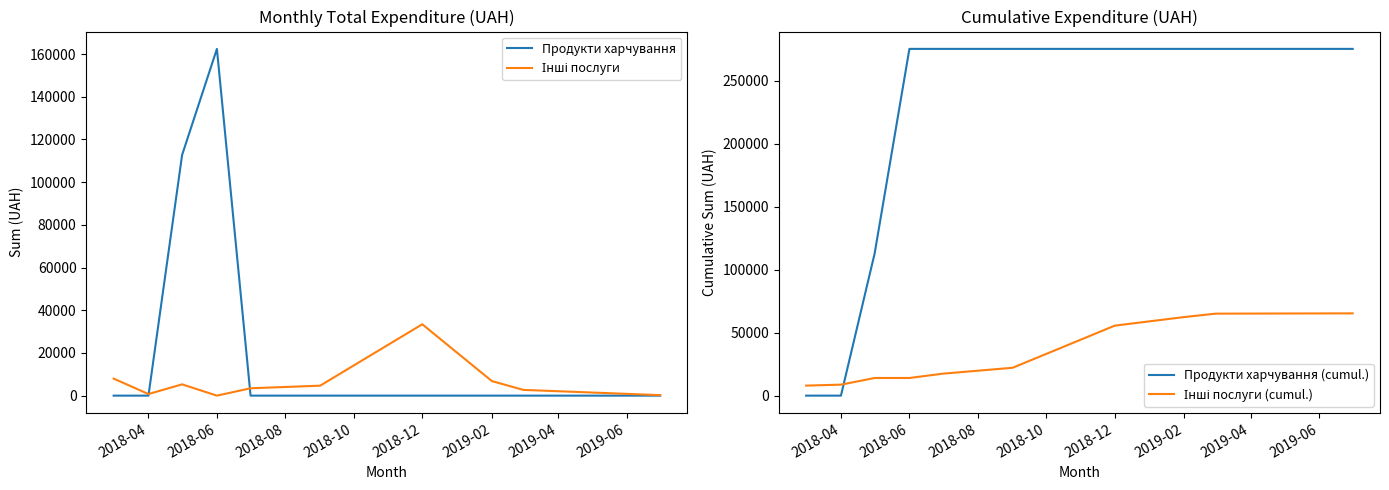

Reading left to right, transcribe all the data shown in this chart.

Продукти харчування: 0.0	0.0	112744.1	162413.0	0.0	0.0	0.0	0.0	0.0	0.0
Інші послуги: 7964.6	749.0	5288.9	0.0	3450.0	4665.0	33427.2	6823.8	2692.8	228.5
Продукти харчування (cumul.): 0.0	0.0	112744.1	275157.2	275157.2	275157.2	275157.2	275157.2	275157.2	275157.2
Інші послуги (cumul.): 7964.6	8713.6	14002.5	14002.5	17452.5	22117.5	55544.7	62368.5	65061.3	65289.8